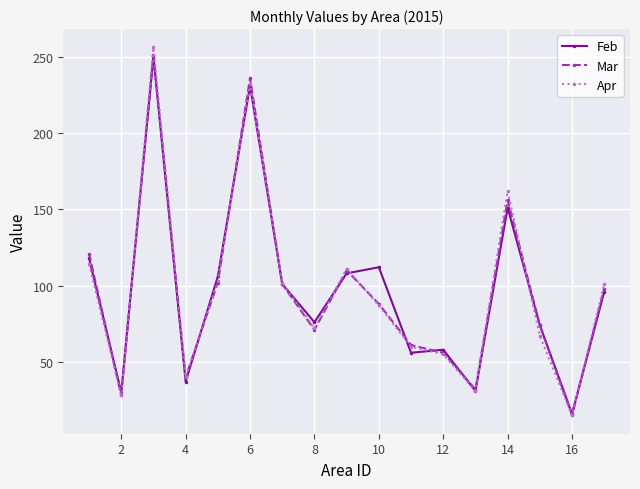

What is the value of the Apr point at the 9th from the left?

111